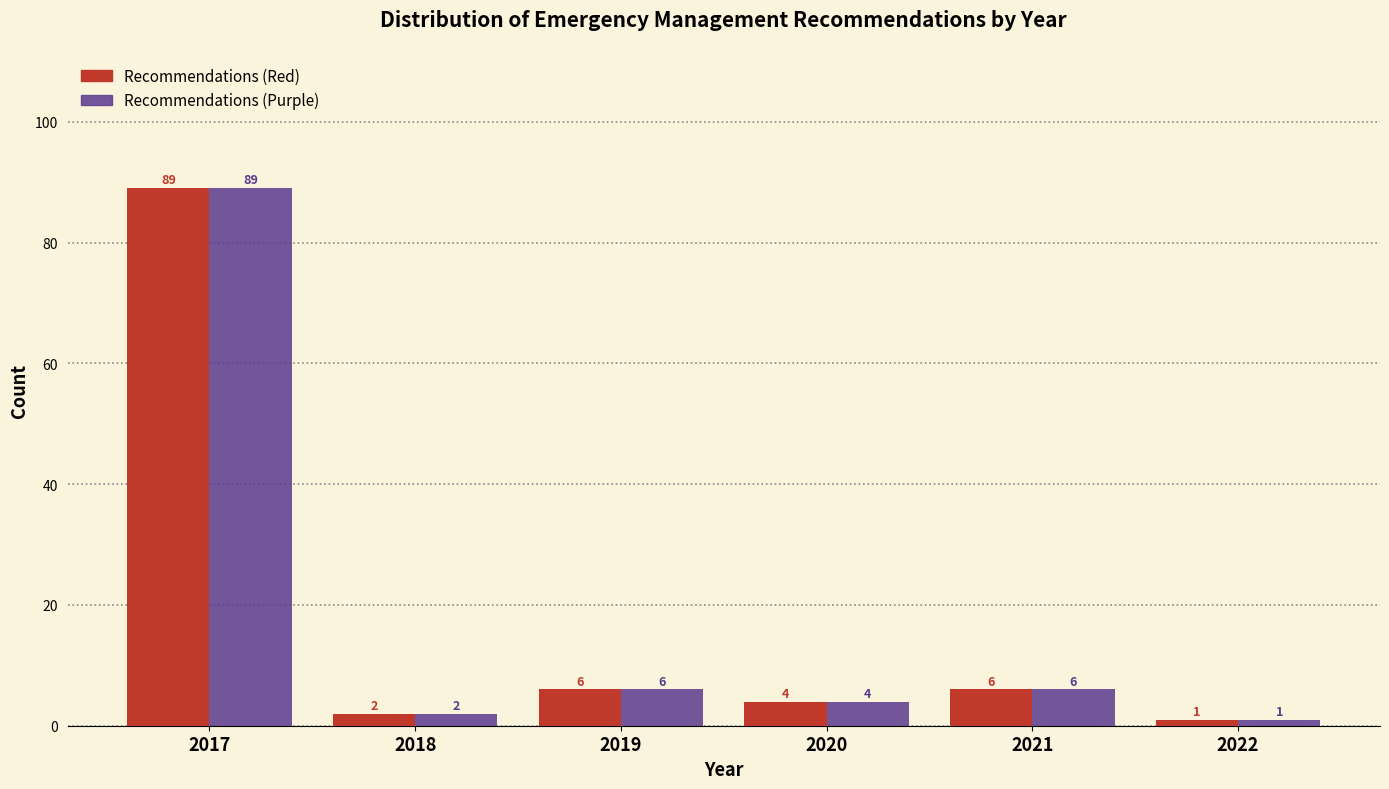

Reading right to left, extract all data points from this chart.

Recommendations (Red): 1	6	4	6	2	89
Recommendations (Purple): 1	6	4	6	2	89